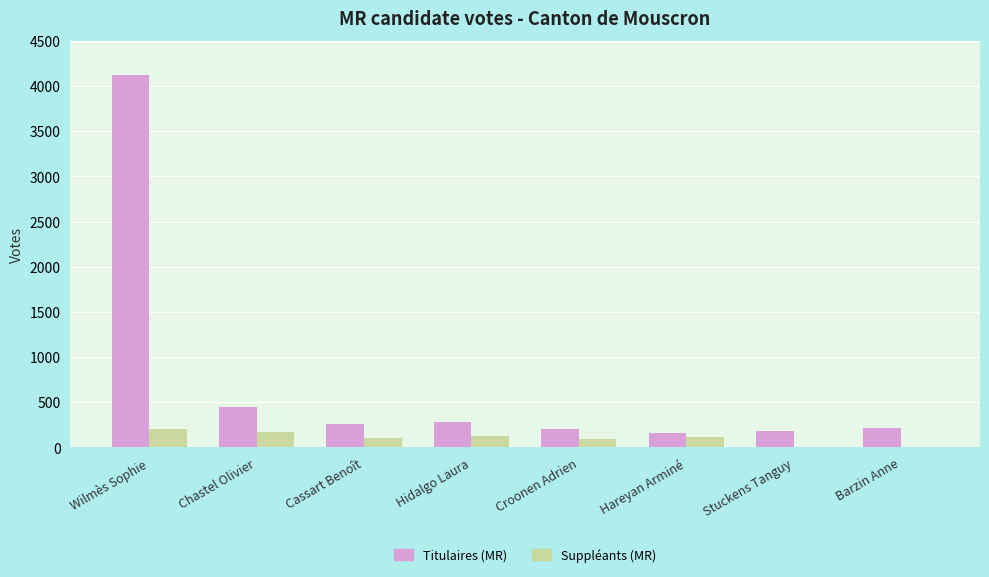

Is it true that Titulaires (MR) equals 4126 at Wilmès Sophie?

True